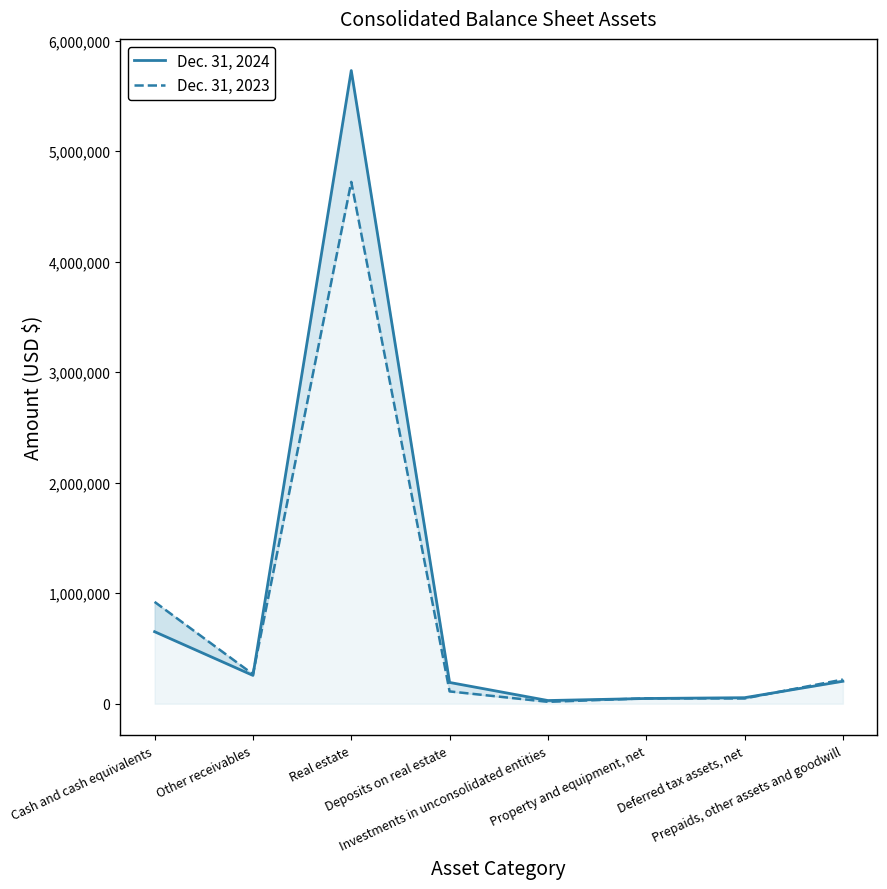

How many intersections are there between Dec. 31, 2024 and Dec. 31, 2023?

4